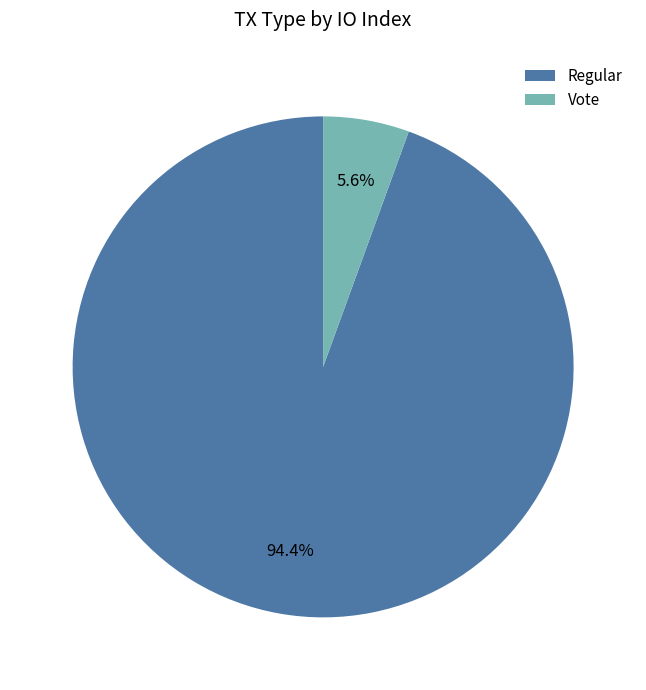

The Regular slice represents 94% of the pie. True or false?

True